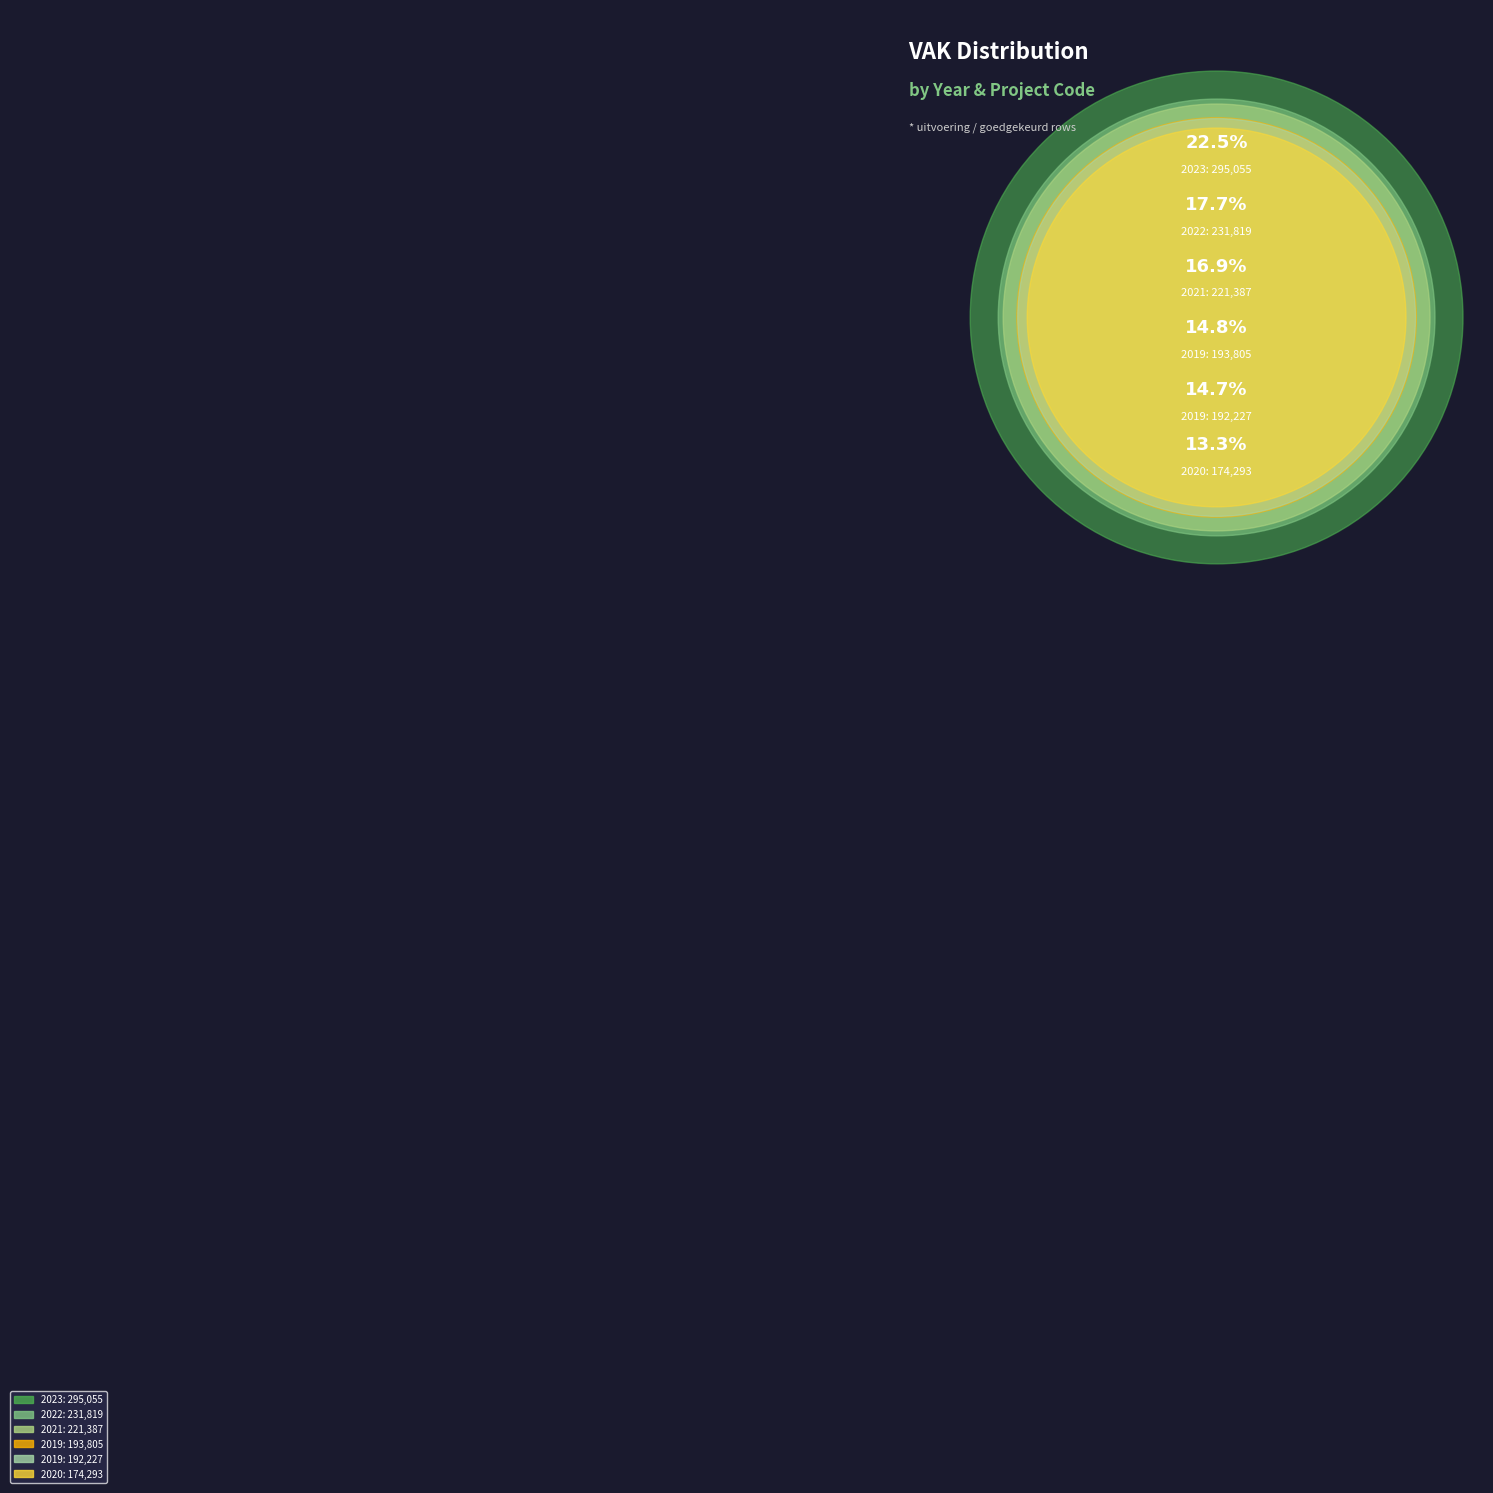

Is 2022 FC0-1FGD5BY-IS the majority of the pie?

No